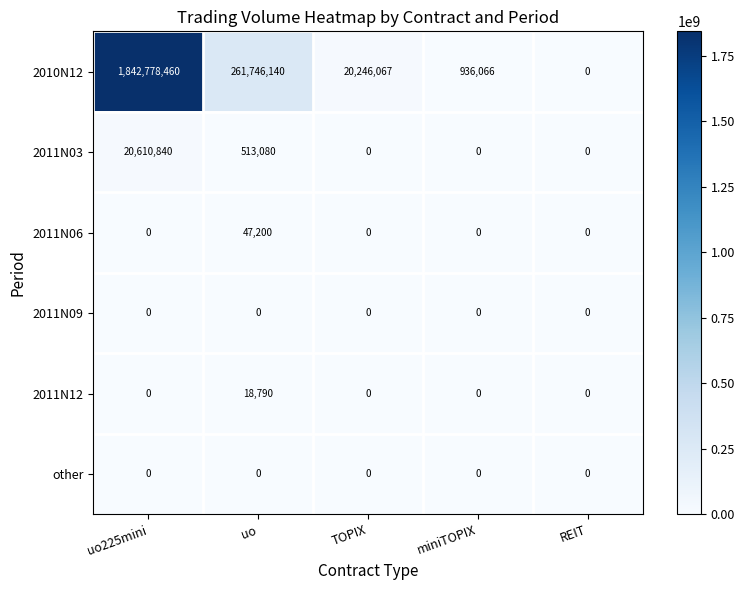

Reading right to left, extract all data points from this chart.

2010N12: REIT=0	miniTOPIX=936066	TOPIX=20246067	uo=261746140	uo225mini=1842778460
2011N03: REIT=0	miniTOPIX=0	TOPIX=0	uo=513080	uo225mini=20610840
2011N06: REIT=0	miniTOPIX=0	TOPIX=0	uo=47200	uo225mini=0
2011N09: REIT=0	miniTOPIX=0	TOPIX=0	uo=0	uo225mini=0
2011N12: REIT=0	miniTOPIX=0	TOPIX=0	uo=18790	uo225mini=0
other: REIT=0	miniTOPIX=0	TOPIX=0	uo=0	uo225mini=0